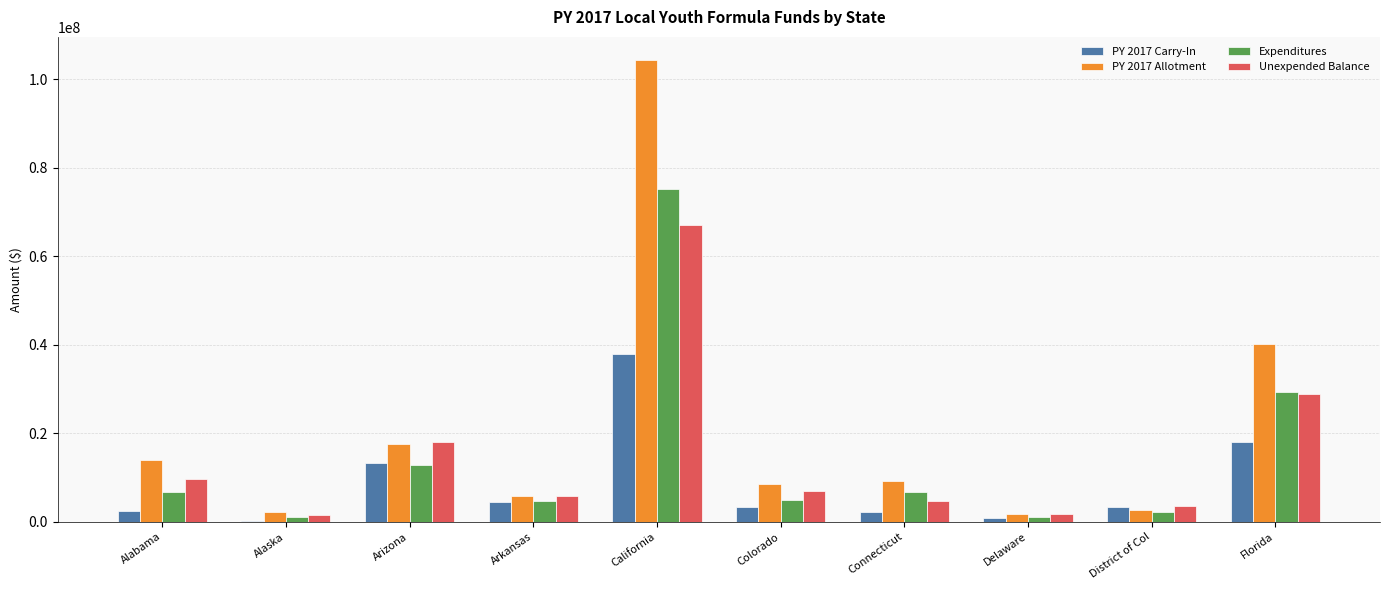

The value of PY 2017 Carry-In at Arizona is 17815872. True or false?

False